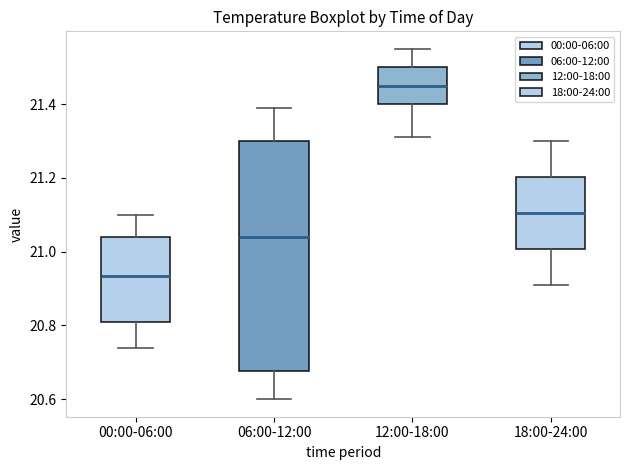

Reading left to right, transcribe this box plot: for each box, give where its median line is, the range the box spans, and where its two whiskers end, as read against the y-axis. The values are not printed on the chart, so give them approximately, as read against the axis.

00:00-06:00: median 20.94, box 20.82 to 21.04, whiskers 20.74 to 21.10
06:00-12:00: median 21.04, box 20.68 to 21.30, whiskers 20.60 to 21.40
12:00-18:00: median 21.46, box 21.40 to 21.50, whiskers 21.32 to 21.56
18:00-24:00: median 21.10, box 21.00 to 21.20, whiskers 20.92 to 21.30